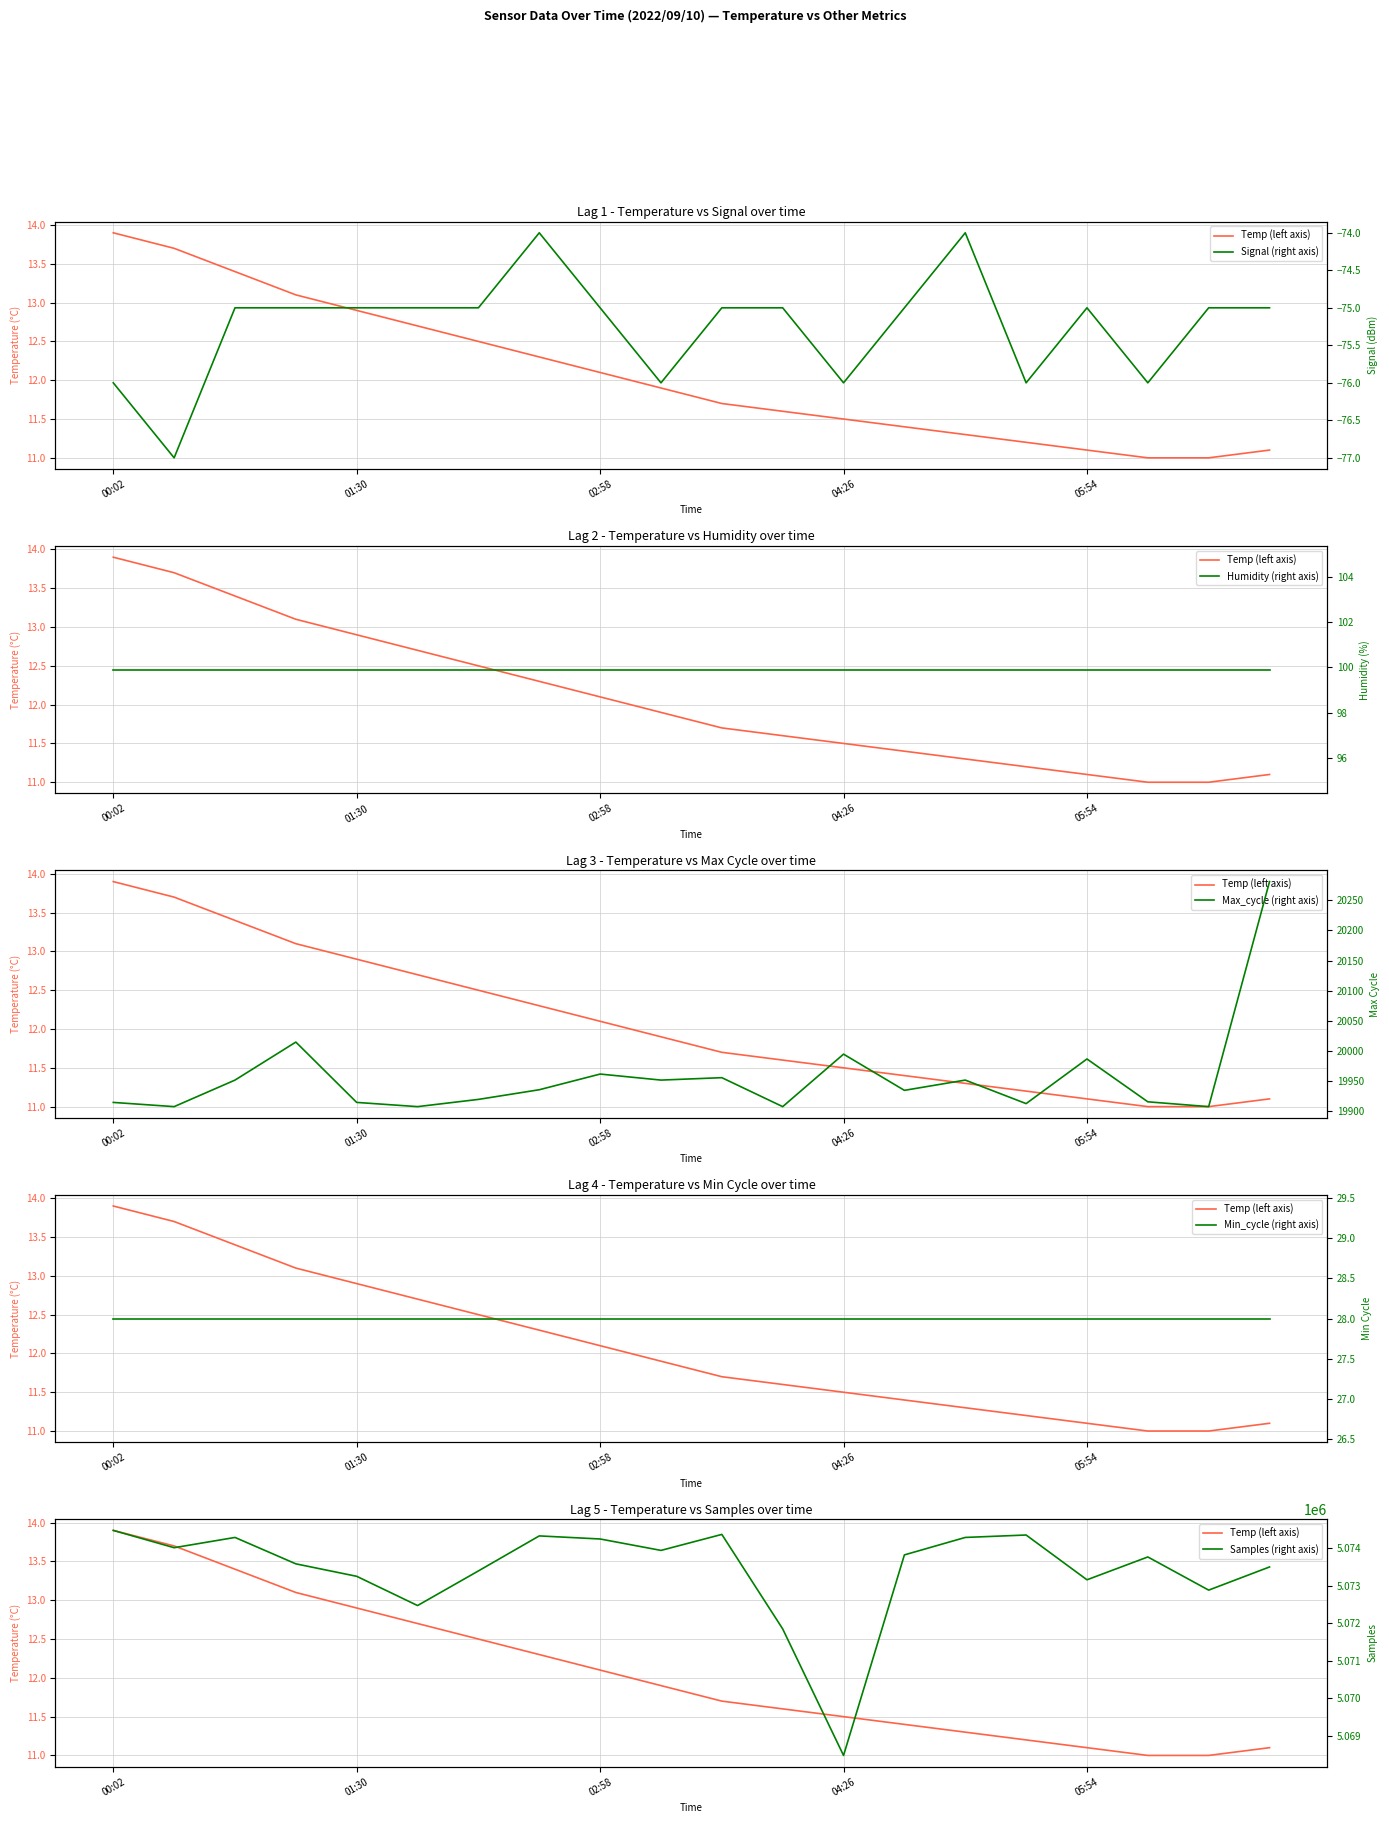

What is the value of the Signal (right axis) point at the 2nd from the left?

-77.0